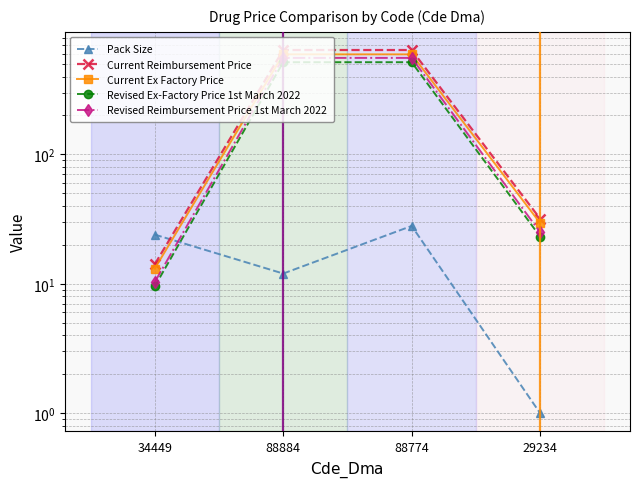

Reading right to left, extract all data points from this chart.

Pack Size: 29234=1.0	88774=28.0	88884=12.0	34449=24.0
Current Reimbursement Price: 29234=31.9	88774=641.5	88884=641.5	34449=14.2
Current Ex Factory Price: 29234=29.5	88774=594.0	88884=594.0	34449=13.1
Revised Ex-Factory Price 1st March 2022: 29234=23.2	88774=516.3	88884=516.3	34449=9.6
Revised Reimbursement Price 1st March 2022: 29234=25.1	88774=557.6	88884=557.6	34449=10.3